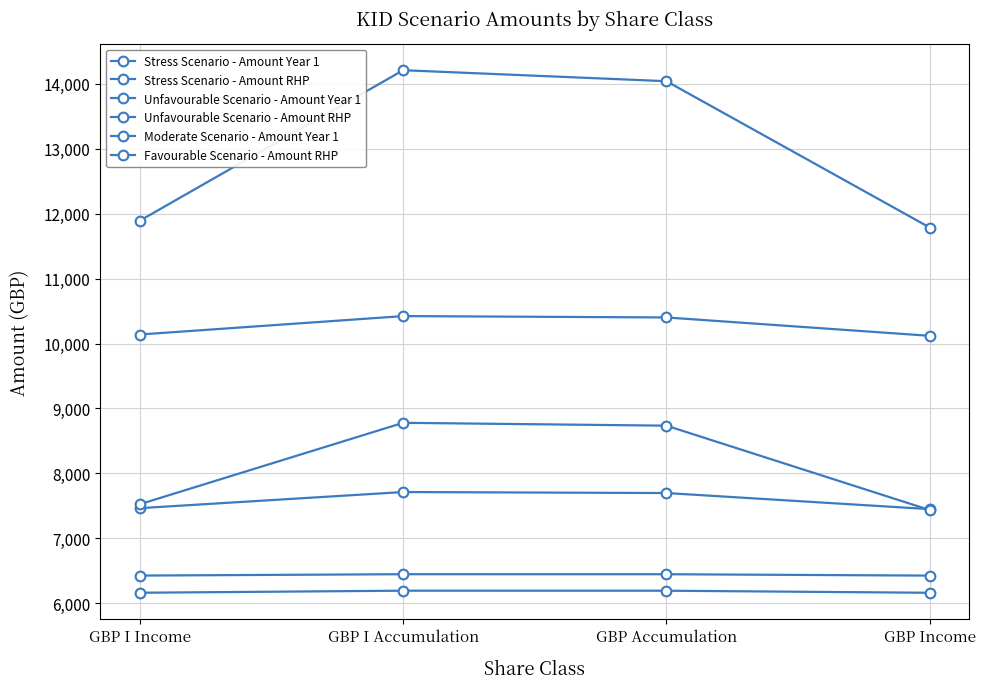

True or false: Stress Scenario - Amount RHP and Unfavourable Scenario - Amount Year 1 cross at least once.

False